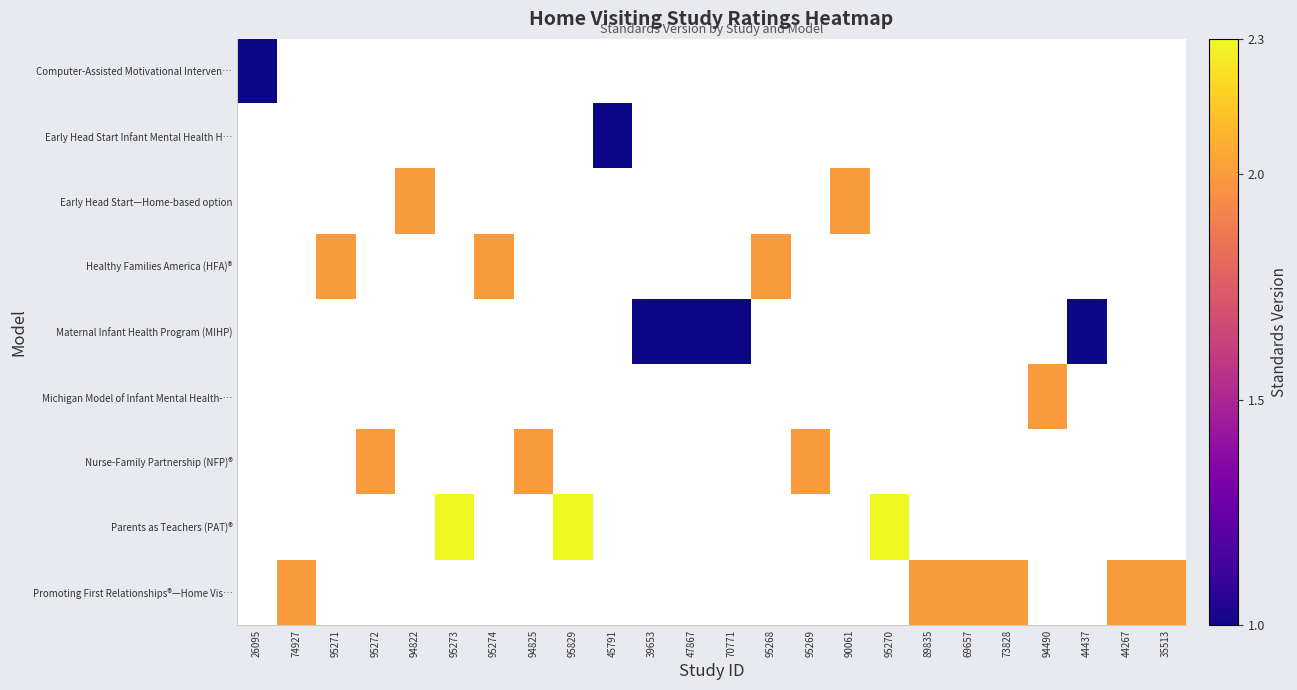

At which category does the chart reach its minimum across all series?

26095